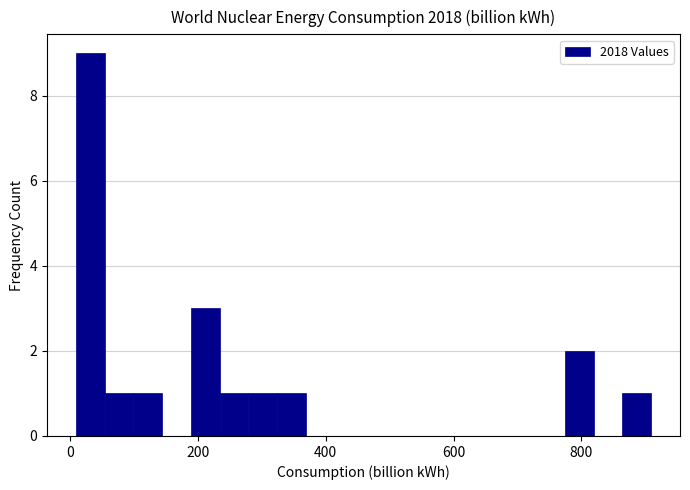

Around what value on the x-axis is the tallest bar? Give the approximate position of its centre, as read against the axis.

40